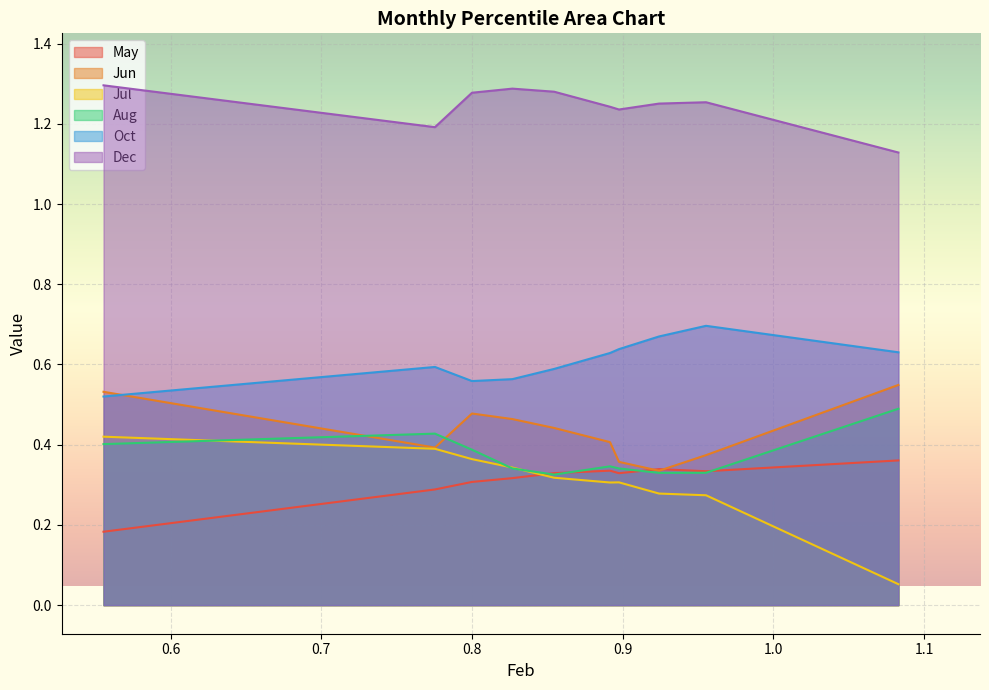

List the labels in order of Aug value, largest first.

pct95, pct15, pct05, pct25, pct55, pct35, pct65, pct85, pct75, pct45